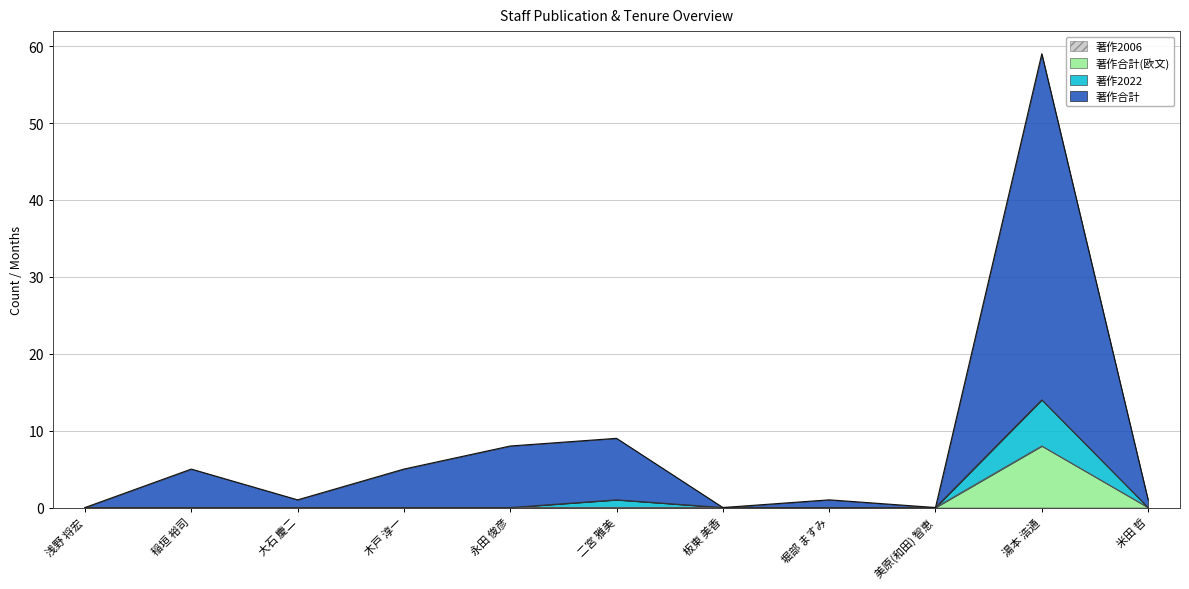

What is the greatest value displayed?

59